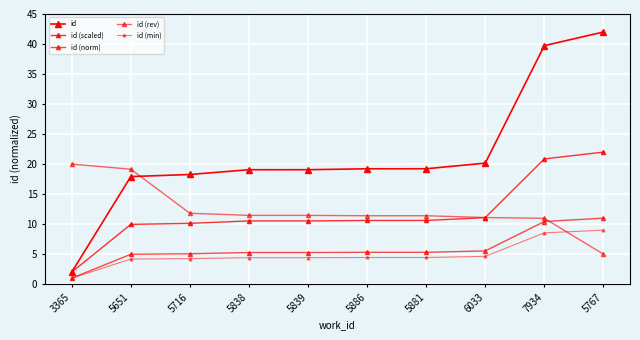

Reading left to right, extract all data points from this chart.

id: 2.0	17.9	18.3	19.1	19.1	19.2	19.2	20.2	39.7	42.0
id (scaled): 2.0	10.0	10.1	10.5	10.5	10.6	10.6	11.1	20.9	22.0
id (norm): 1.0	5.0	5.1	5.3	5.3	5.3	5.3	5.5	10.4	11.0
id (rev): 20.0	19.1	11.8	11.5	11.5	11.4	11.4	11.1	11.0	5.0
id (min): 1.0	4.2	4.3	4.4	4.4	4.4	4.4	4.6	8.5	9.0